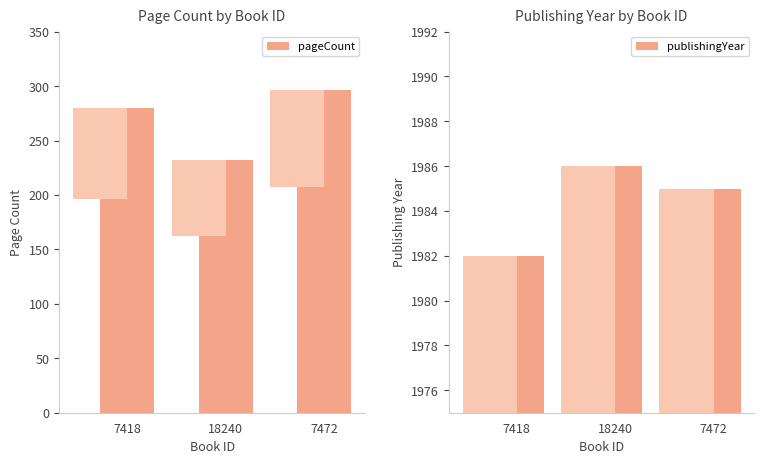

How many values in the publishingYear series exceed 1985?

1